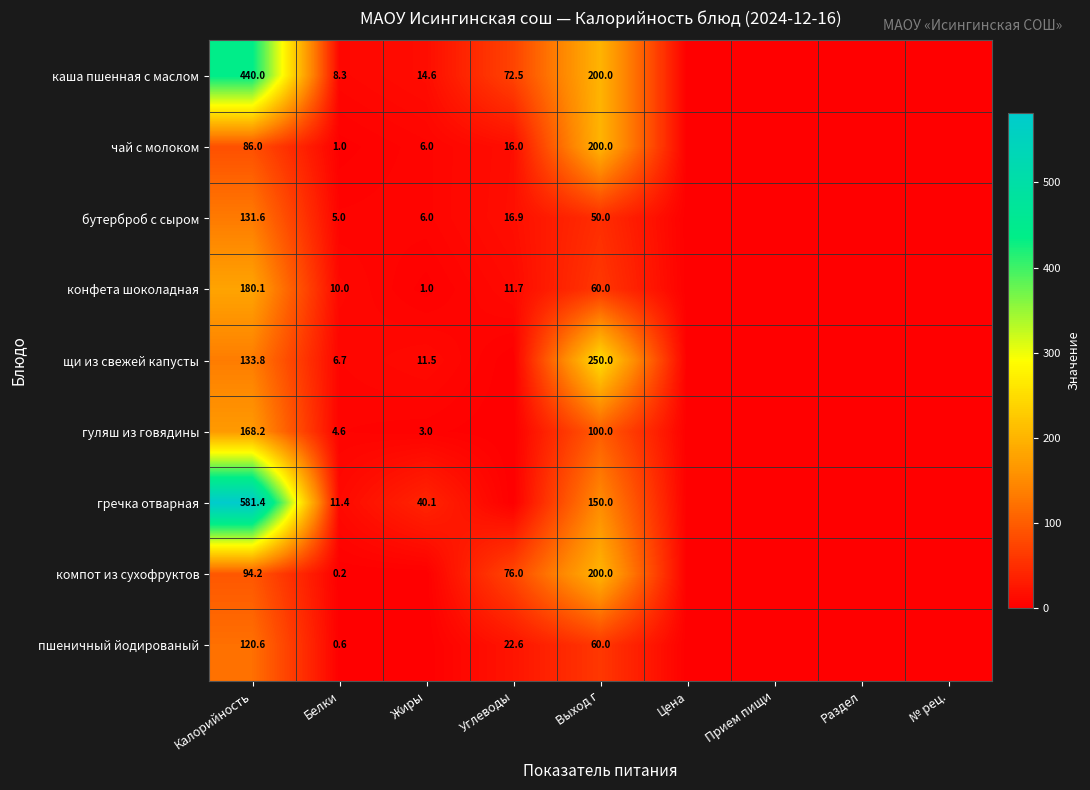

What is the total value across all series at Жиры?

82.2